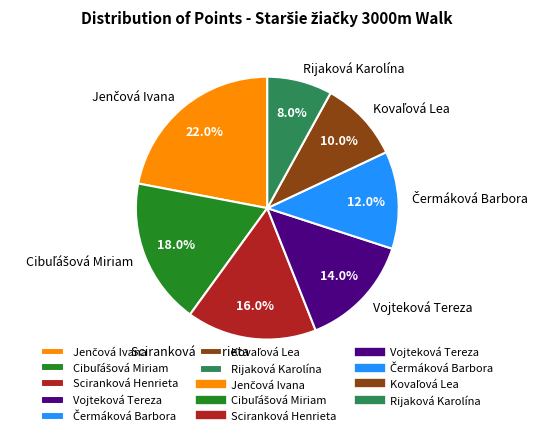

What is the smallest slice in the pie chart?

Rijaková Karolína